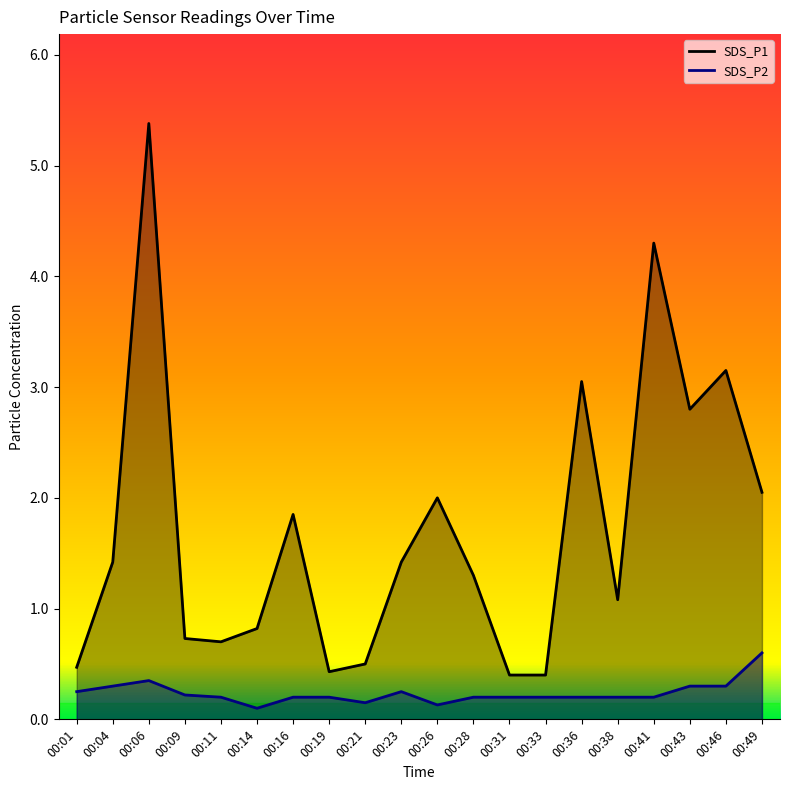

What is the difference between the SDS_P1 values at 00:36 and 00:43?

0.2